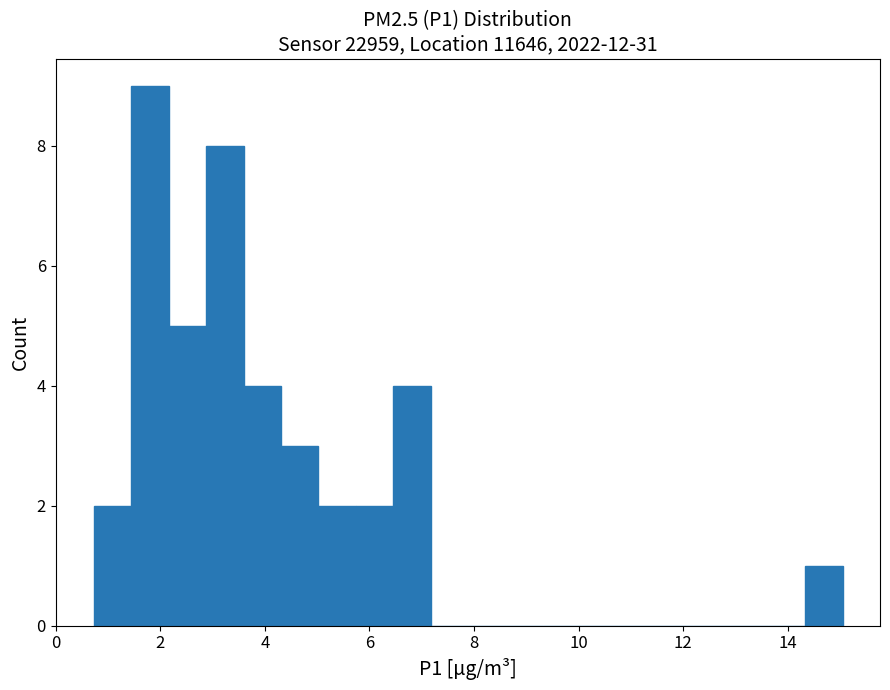

Around what value on the x-axis is the tallest bar? Give the approximate position of its centre, as read against the axis.

1.8